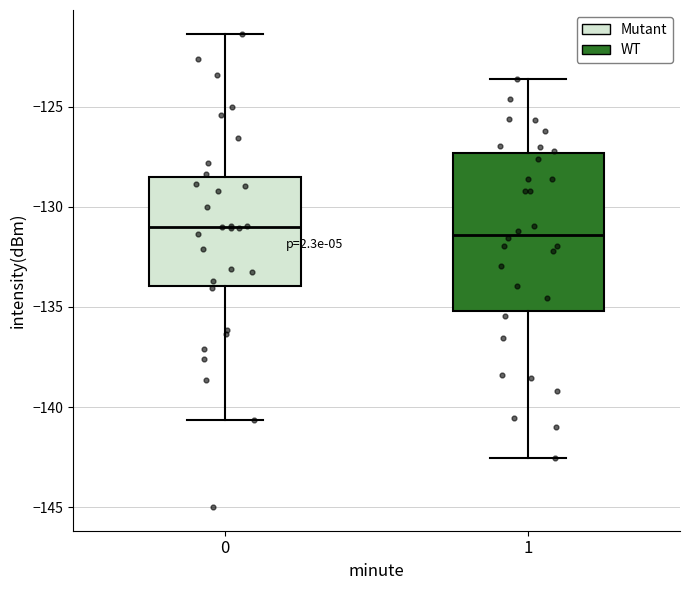

Comparing the boxes themselves (not the whiskers), which one is the tallest?

1